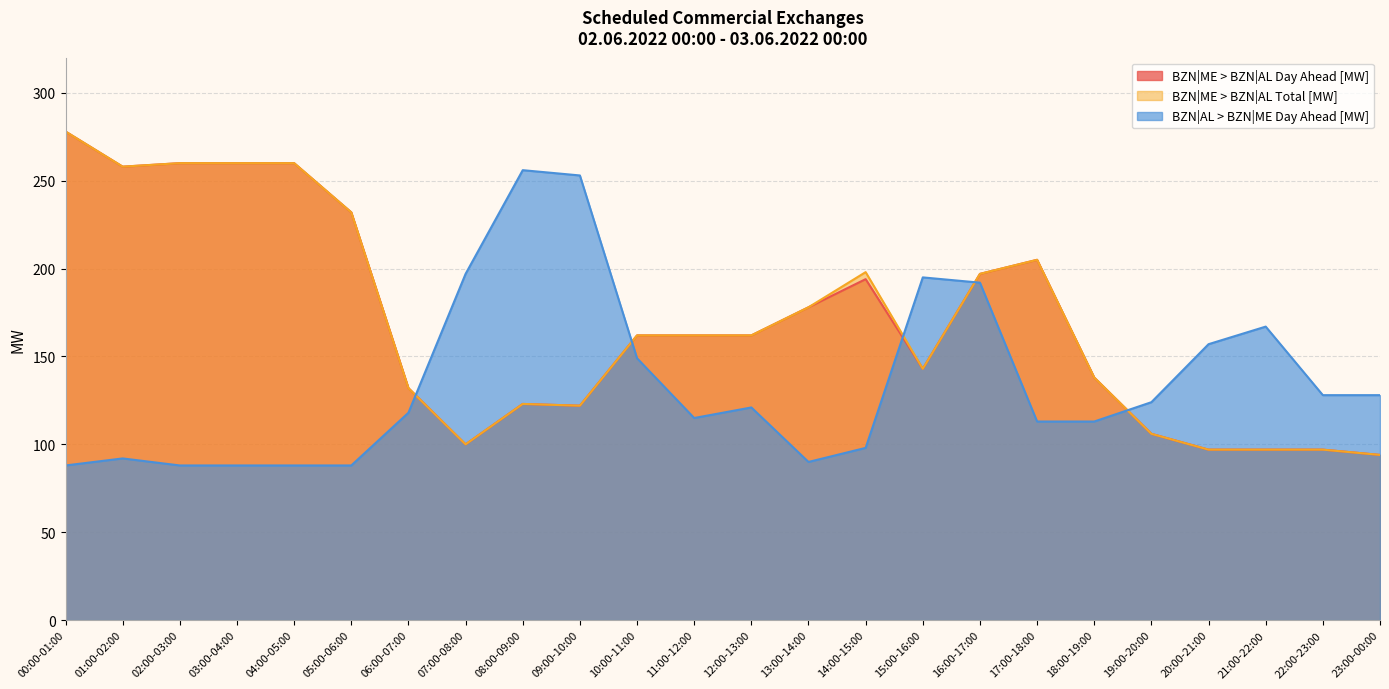

How many values in the BZN|ME > BZN|AL Total [MW] series are below 162?

11